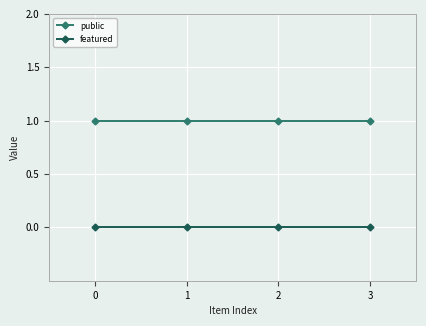

True or false: featured has more than 1 interior local peaks.

False